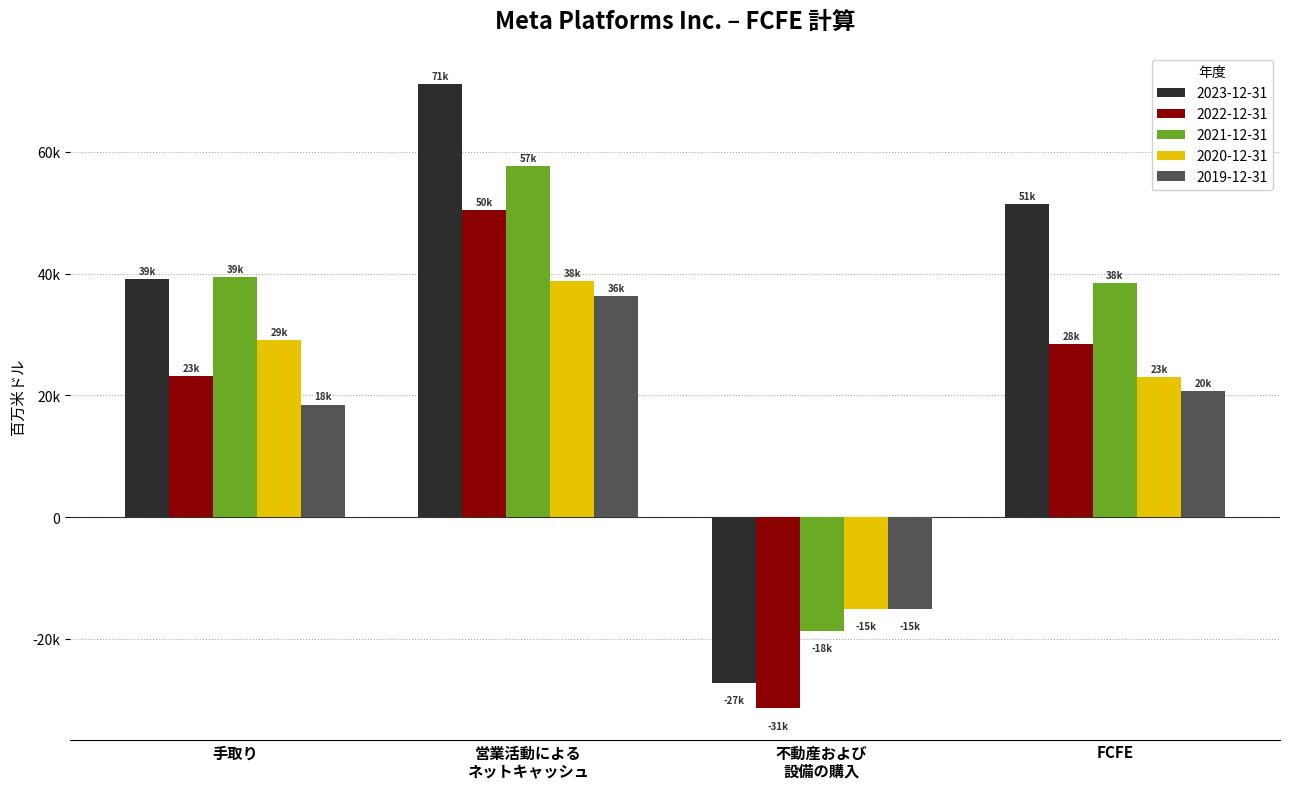

At how many categories does at least one series exceed 36643?

3